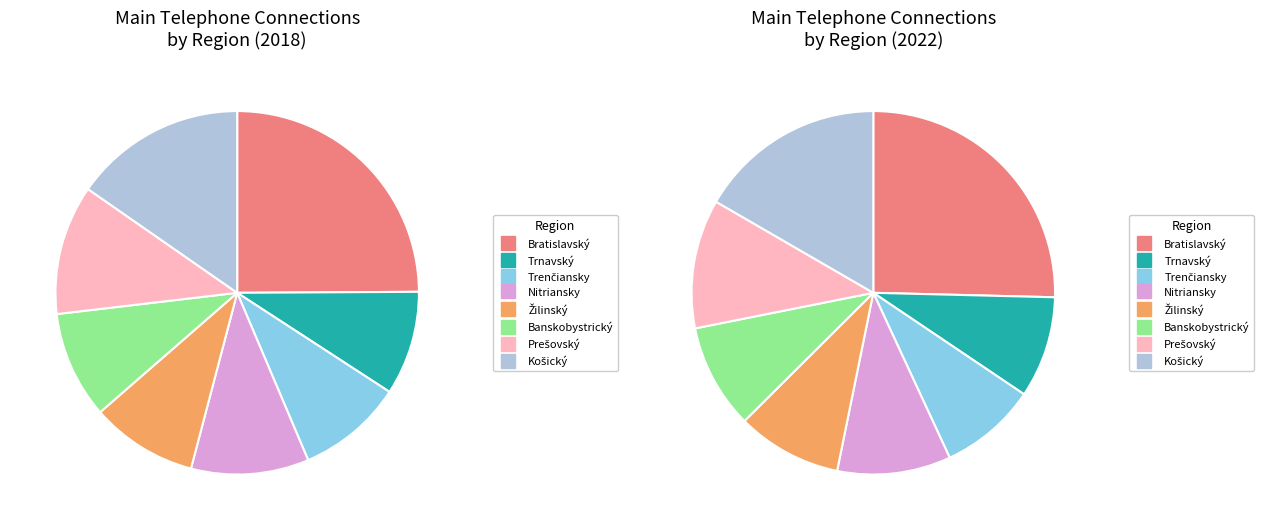

Count the number of slices in the pie.

8